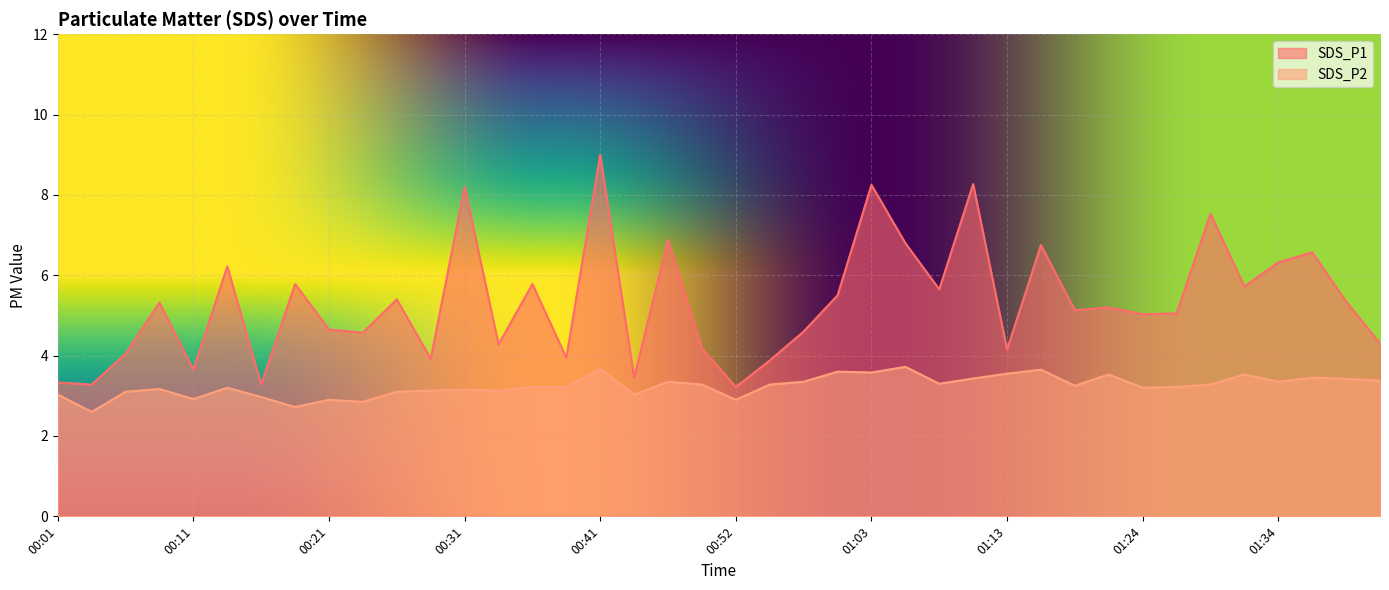

What is the value of the SDS_P1 point at the 15th from the left?

5.8